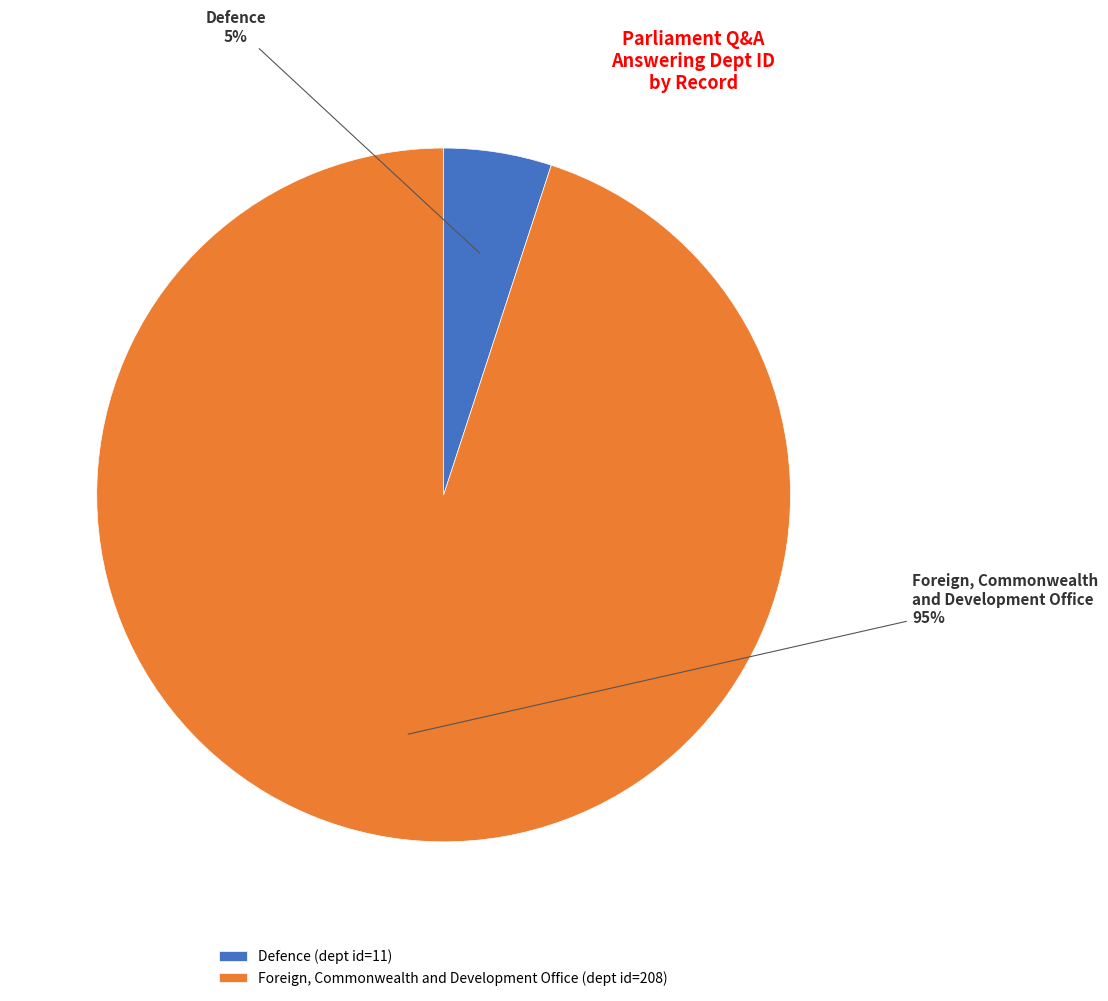

Is Foreign, Commonwealth and Development Office the majority of the pie?

Yes